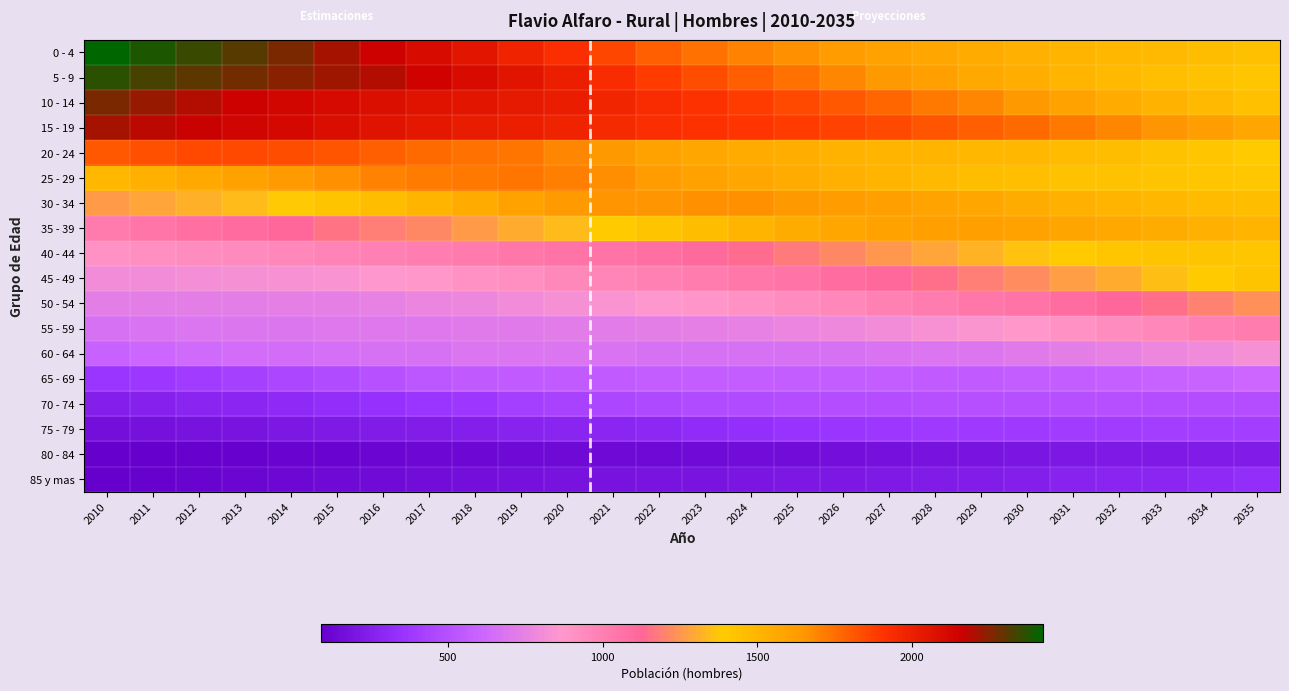

What is the difference between the highest and lowest values at 2010?

2339